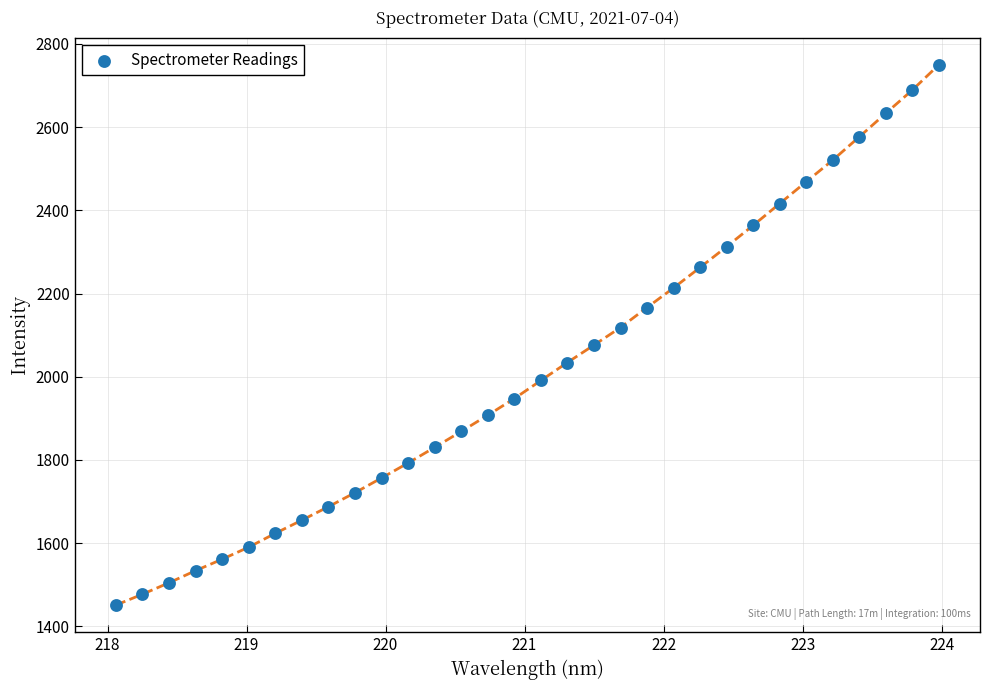

What is the range of Y values (max minus min)?

1298.6